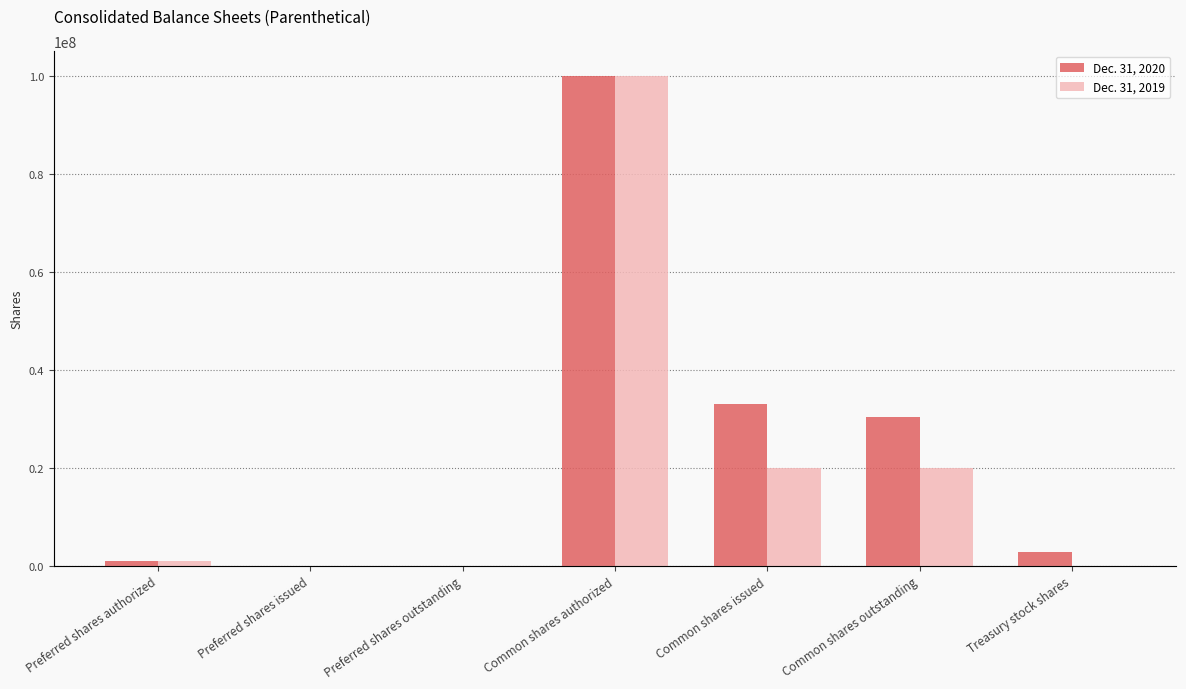

Between Preferred shares outstanding and Treasury stock shares, which series saw the biggest shift?

Dec. 31, 2020